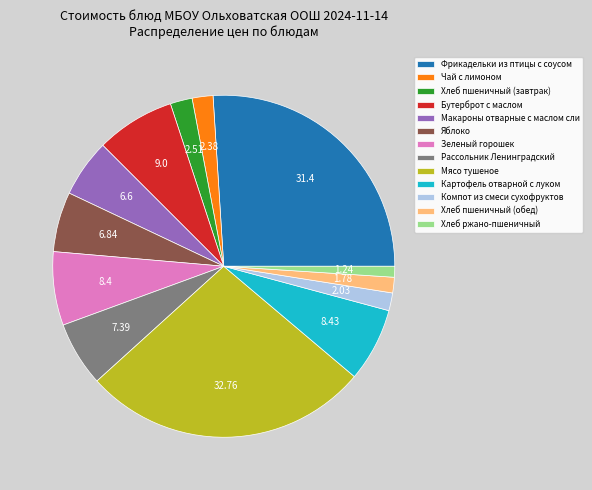

Is the sum of Хлеб пшеничный (завтрак) and Макароны отварные с маслом сли greater than half?

No